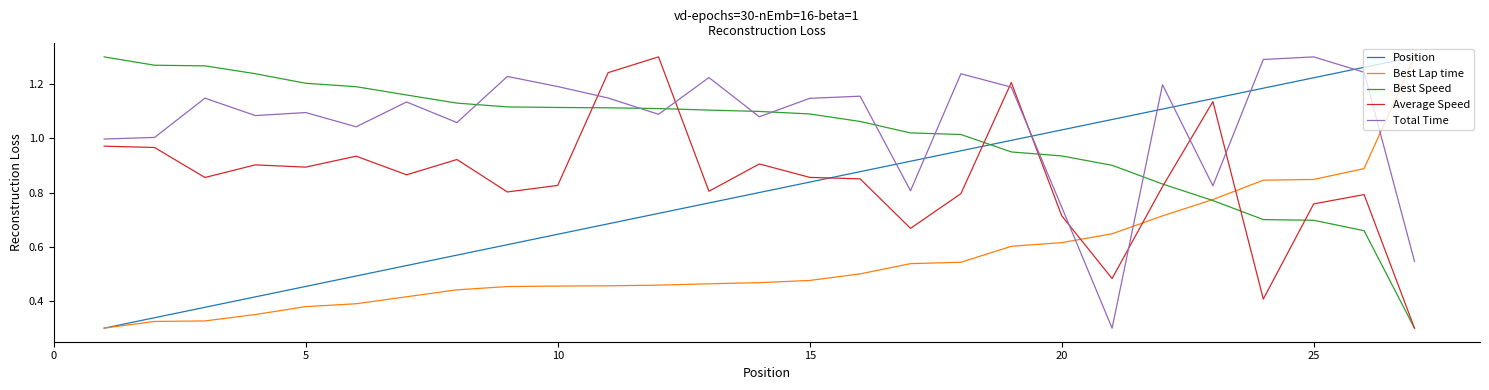

True or false: Total Time and Best Speed cross at least once.

True